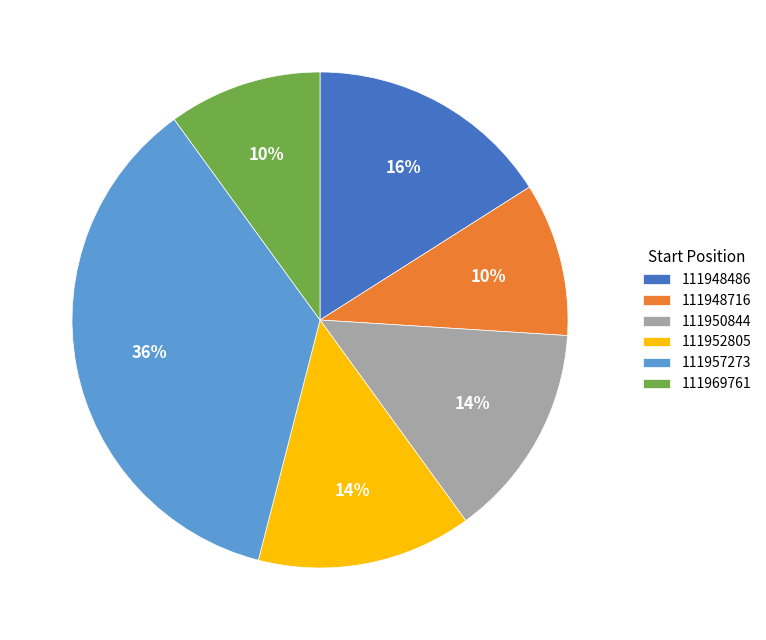

Count the number of slices in the pie.

6